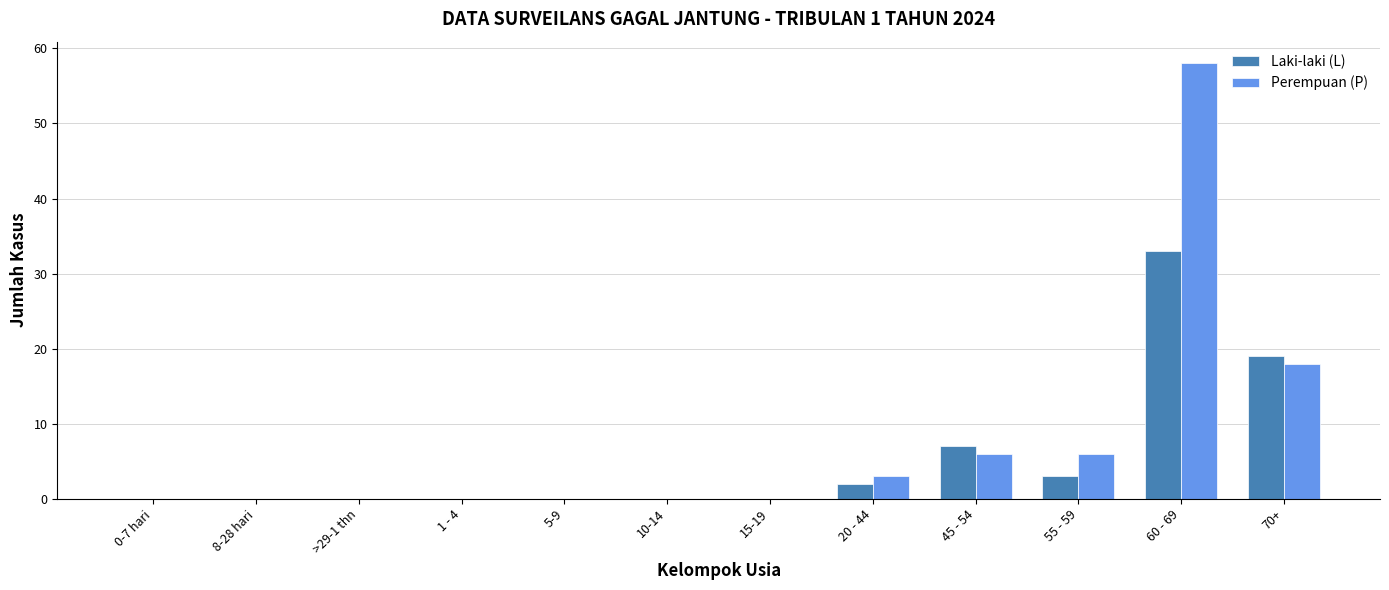

Reading right to left, transcribe all the data shown in this chart.

Laki-laki (L): 70+=19	60 - 69=33	55 - 59=3	45 - 54=7	20 - 44=2	15-19=0	10-14=0	5-9=0	1 - 4=0	>29-1 thn=0	8-28 hari=0	0-7 hari=0
Perempuan (P): 70+=18	60 - 69=58	55 - 59=6	45 - 54=6	20 - 44=3	15-19=0	10-14=0	5-9=0	1 - 4=0	>29-1 thn=0	8-28 hari=0	0-7 hari=0